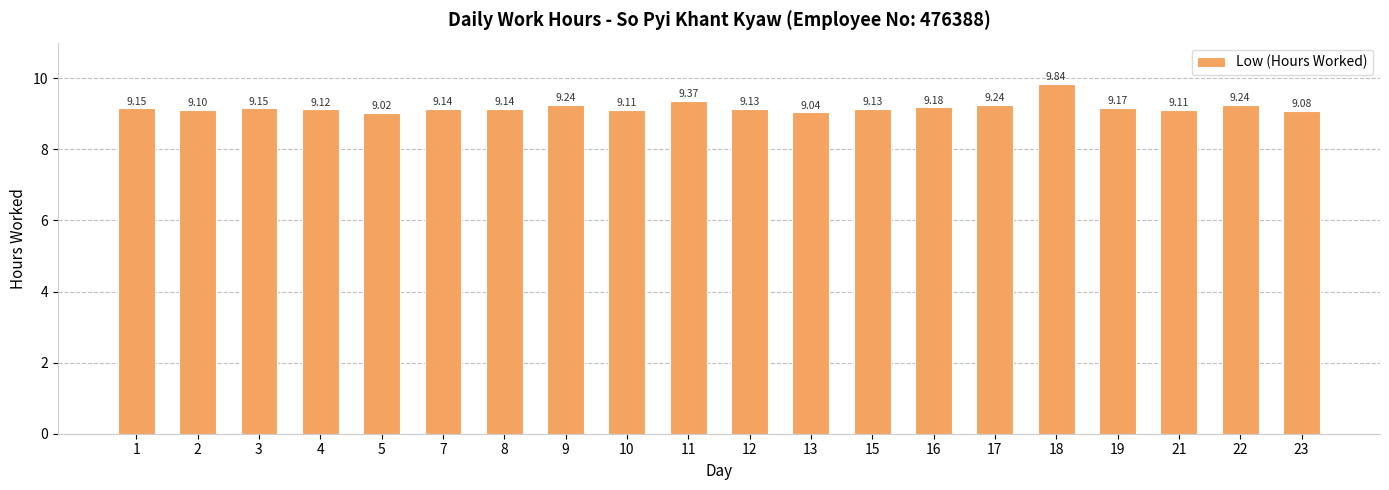

What is the difference between the second highest and second lowest values?

0.3